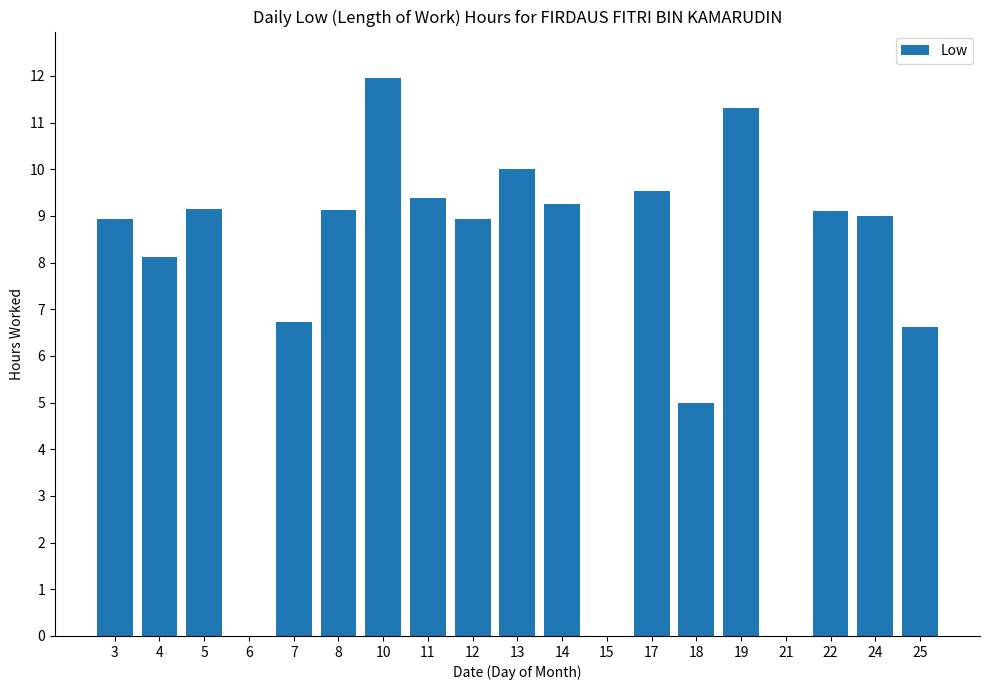

What value does the data have at 25?

6.6